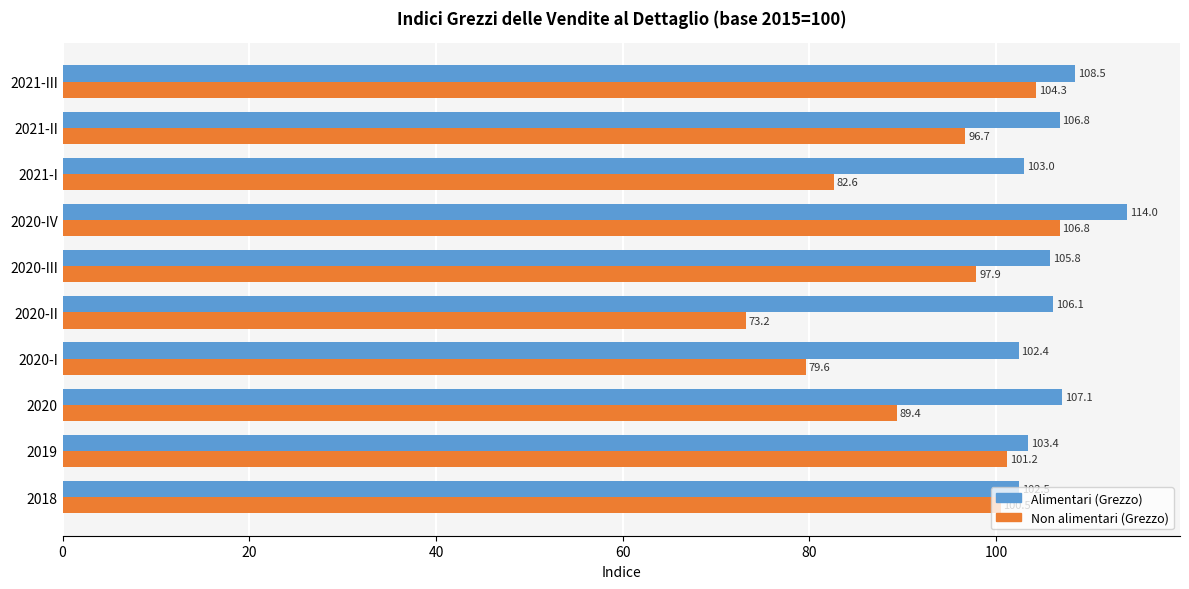

What is the greatest value displayed?

114.0